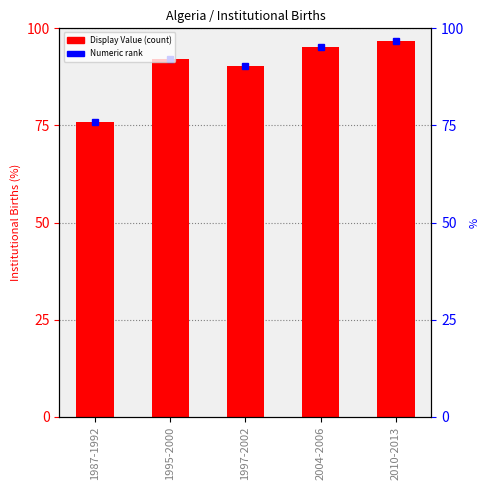

What is the average value of the Numeric Value series?

90.1